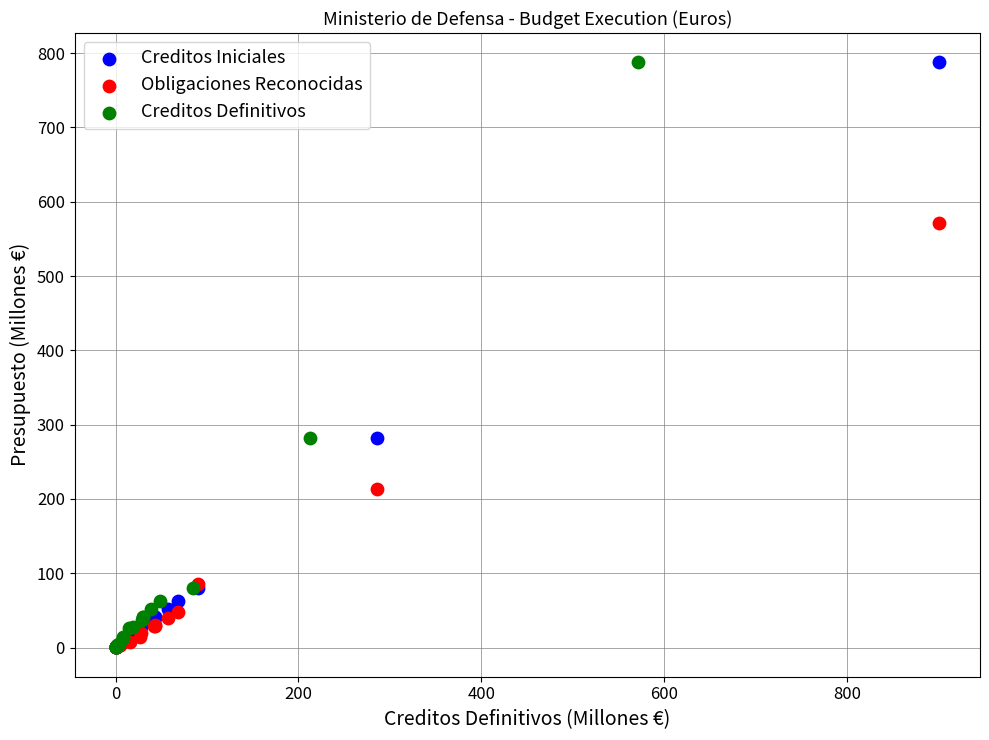

What are all the series names shown in the legend?

Creditos Iniciales, Obligaciones Reconocidas, Creditos Definitivos